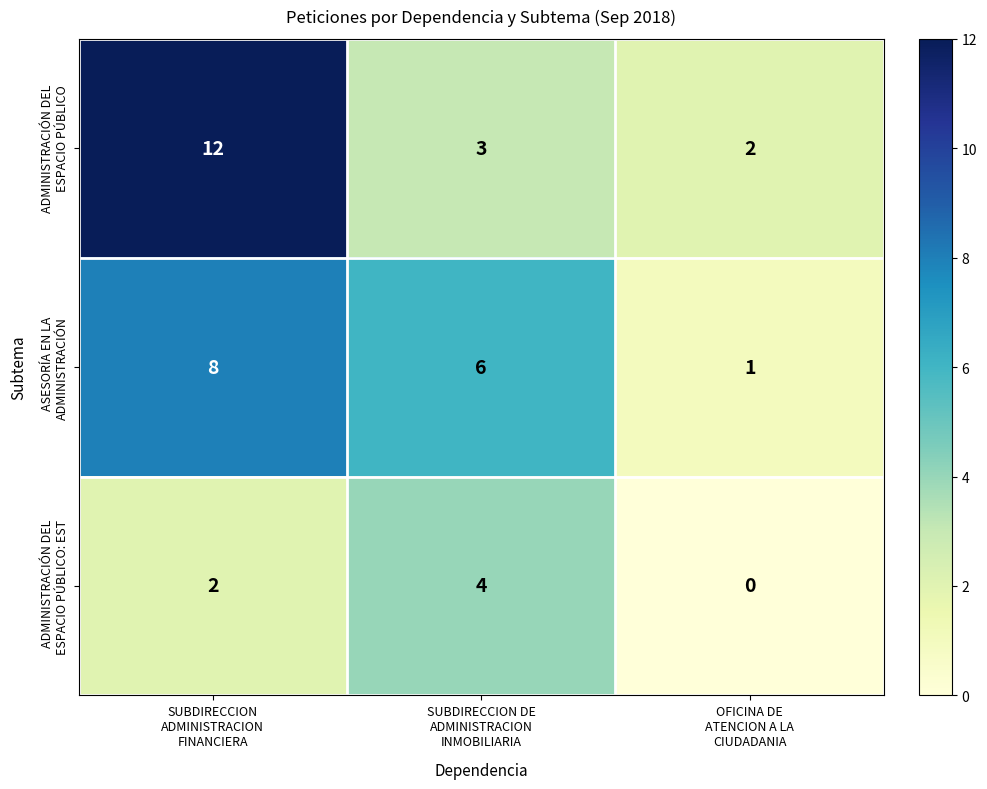

What is the maximum value shown in the chart?

12